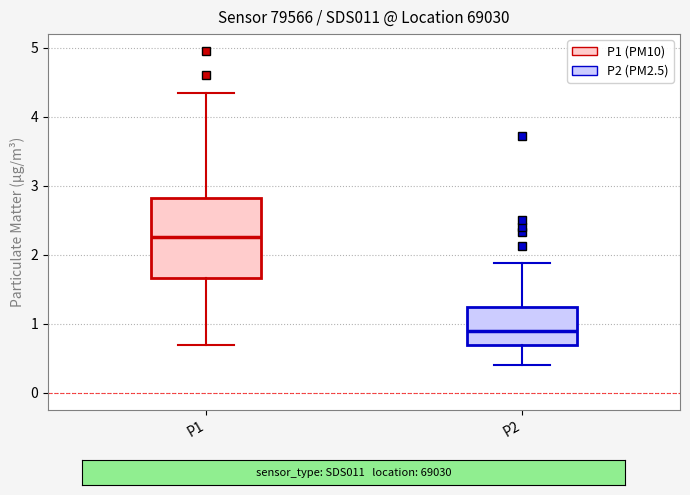

Where does the upper whisker of the box for P1 end on the y-axis? The values are not printed on the chart, so give them approximately, as read against the axis.

4.4